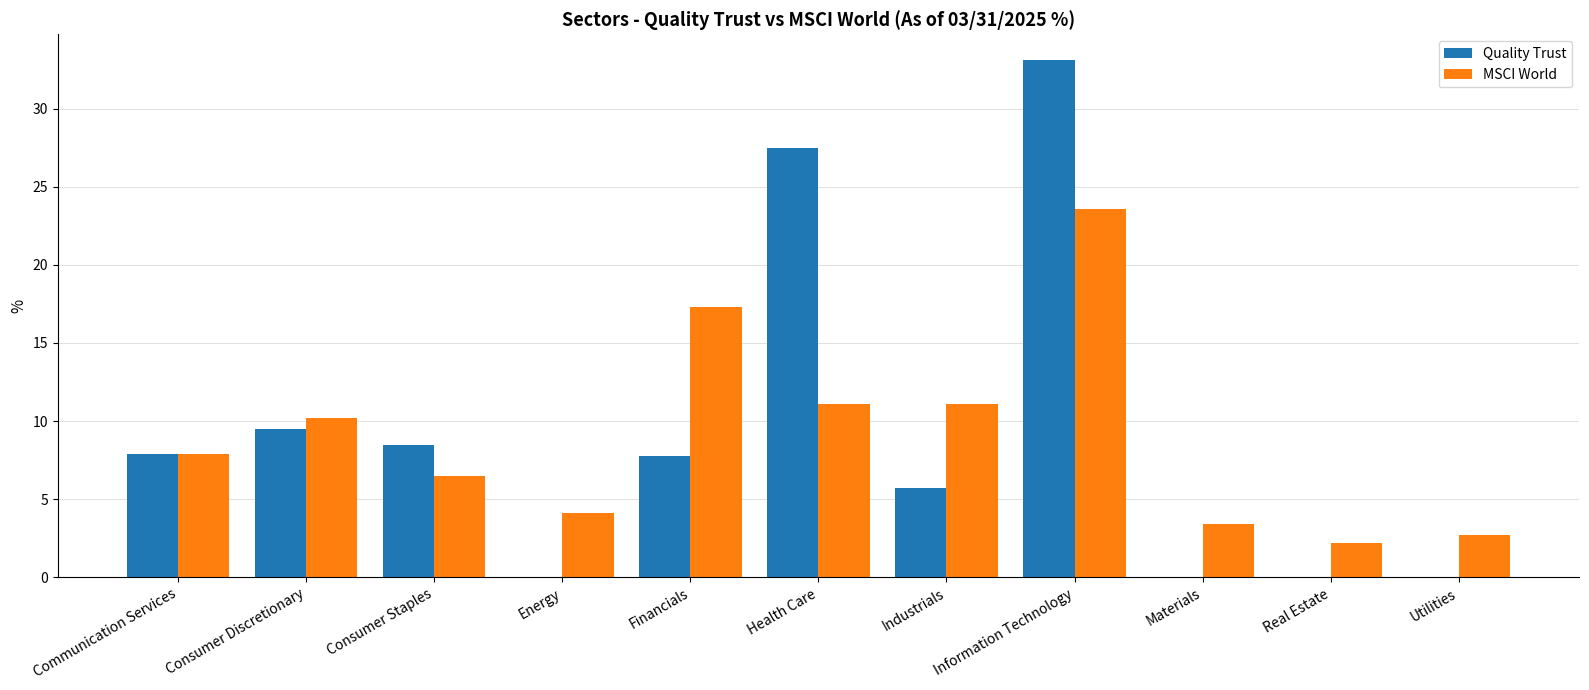

What are all the series names shown in the legend?

Quality Trust, MSCI World